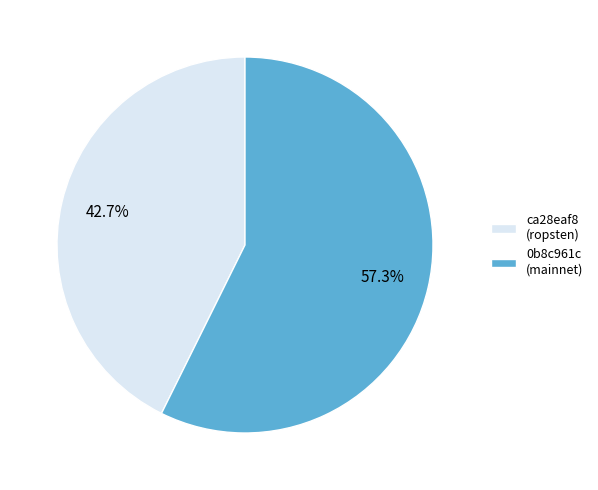

Which slice is the largest?

0b8c961c (mainnet)